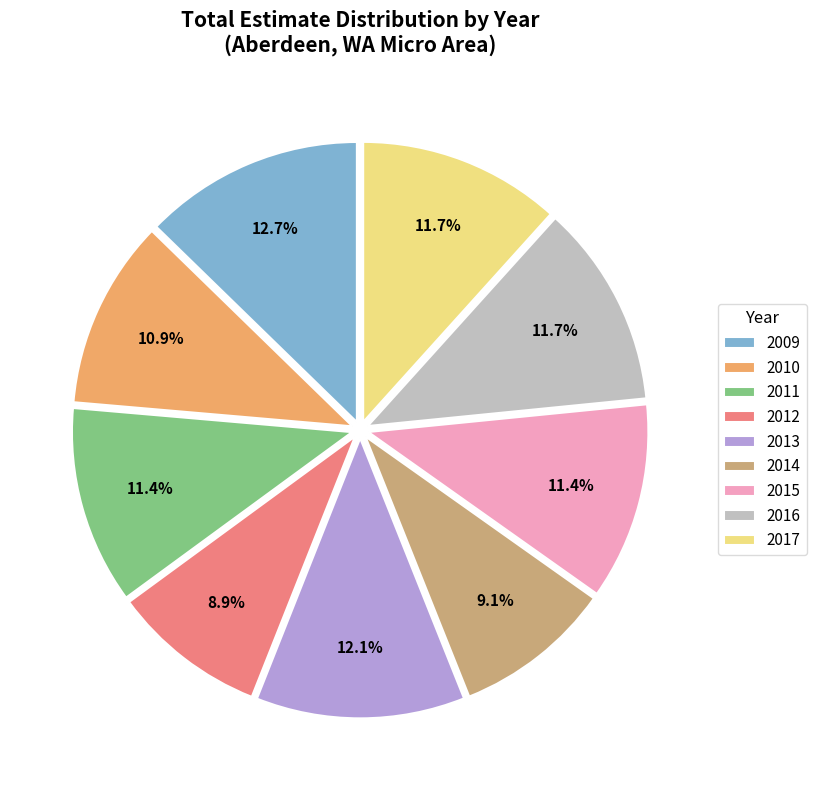

To the nearest percent, what is the difference between the 2015 and 2009 slice percentages?

1%